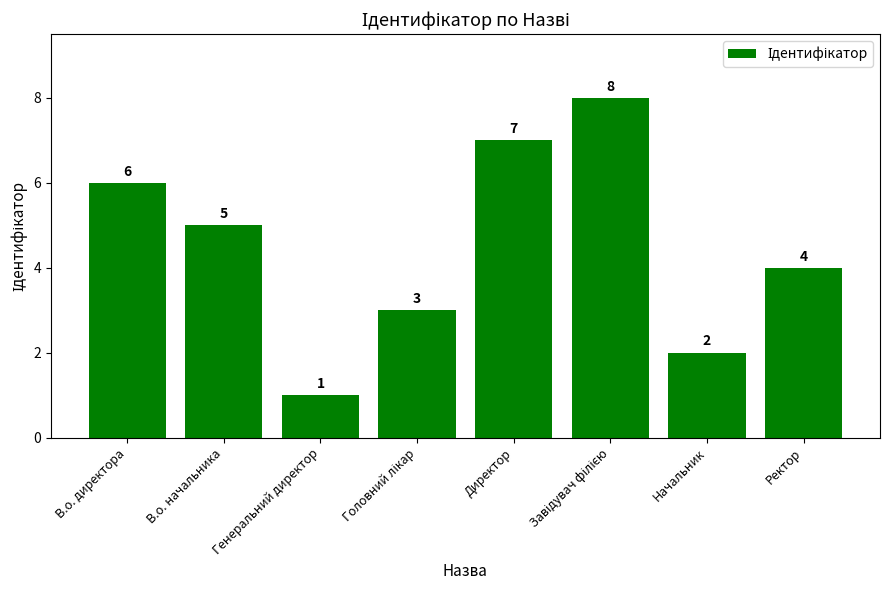

What position from the right is Ректор?

1